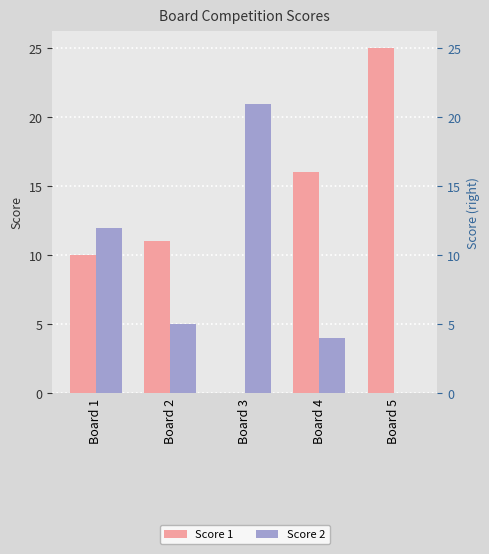

How many data points in Score 2 are above 5?

2